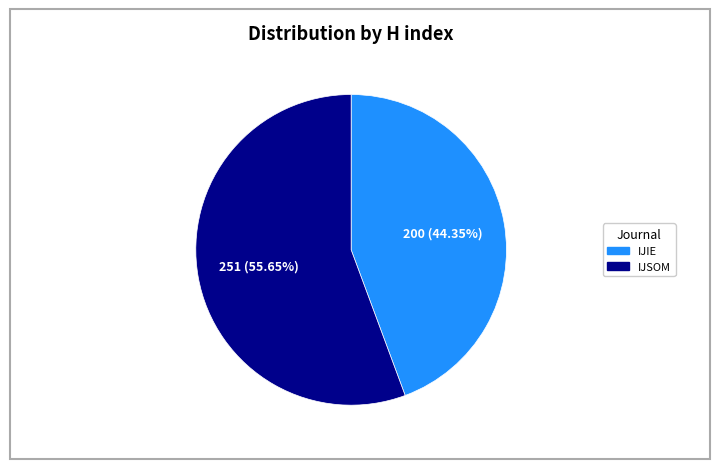

Which slice is the smallest?

IJIE